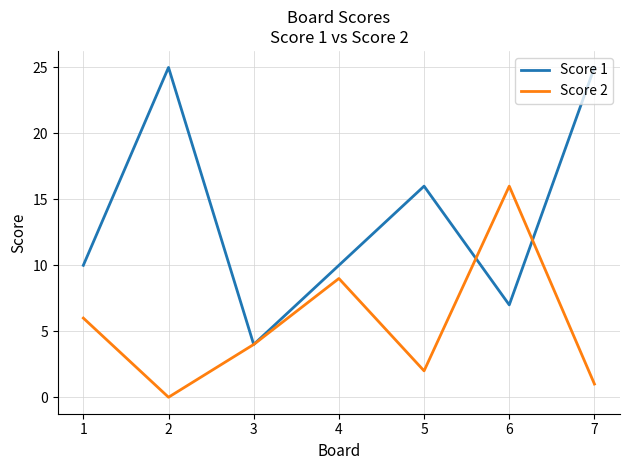

The value of Score 1 at 5 is 16. True or false?

True